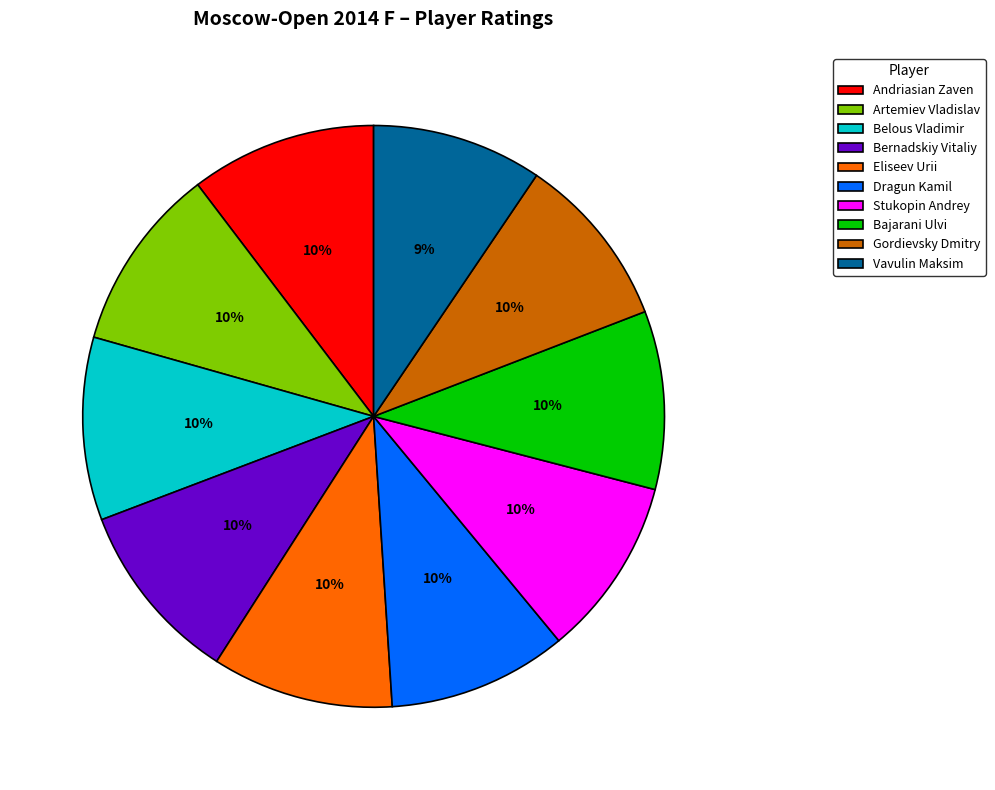

To the nearest percent, what percentage of the pie is Belous Vladimir?

10%